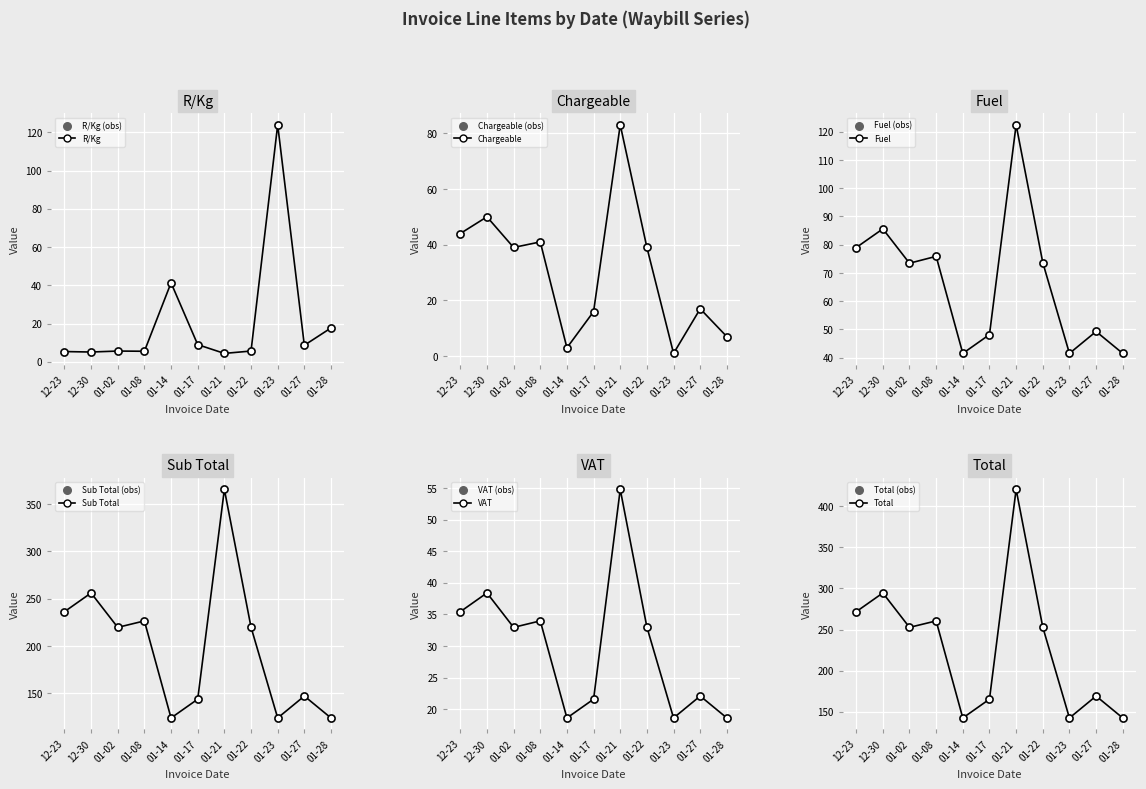

Which series has the largest Y range (max minus min)?

Total